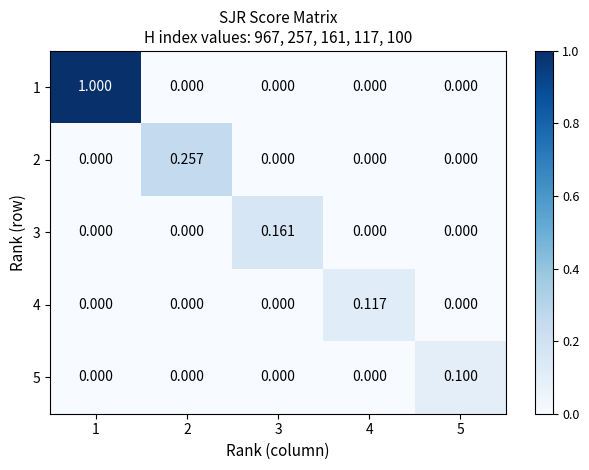

Is the value of 3 at 1 greater than the value of 1 at 1?

No